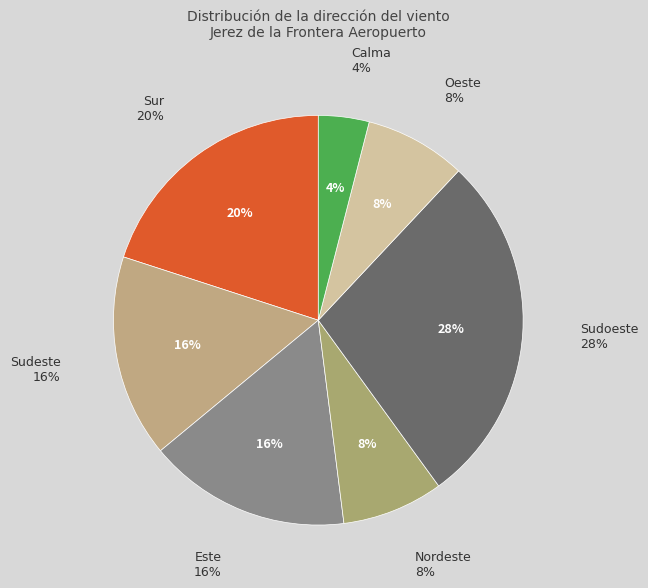

Combined, do Oeste and Este account for over 50%?

No